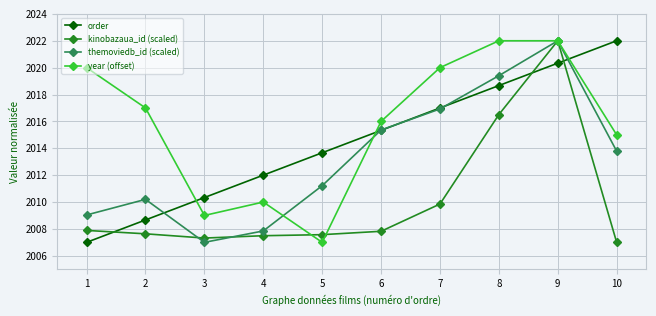

Is the value of order at 8 greater than the value of kinobazaua_id (scaled) at 1?

Yes